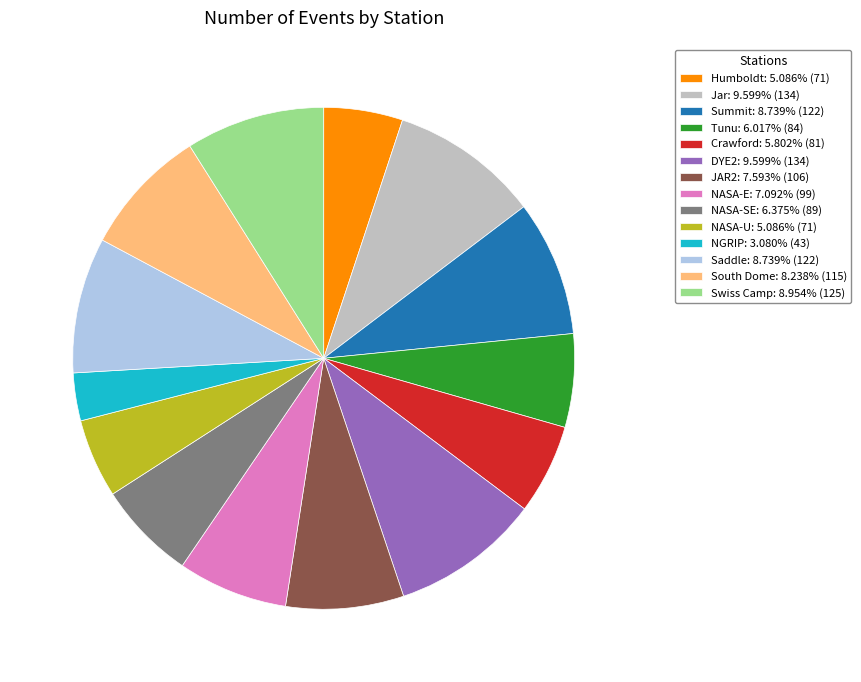

Is Jar: 9.599% (134) the majority of the pie?

No